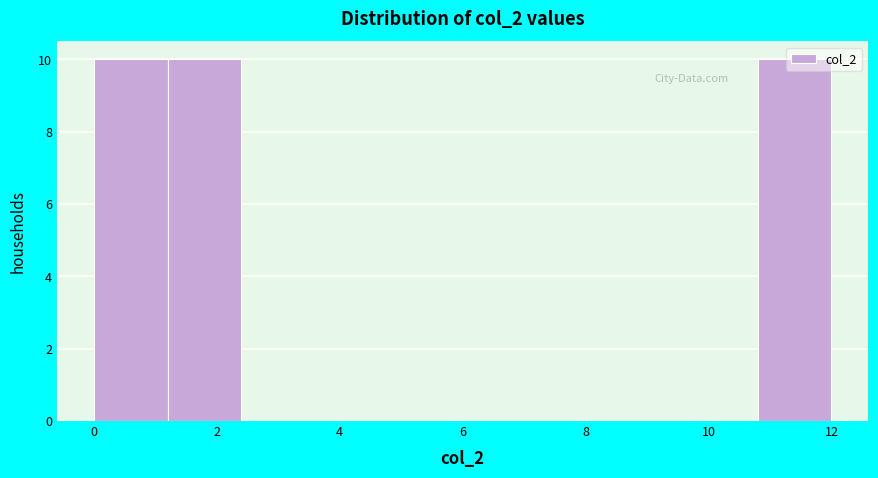

Reading left to right, transcribe this chart: for each bar, give the range it covers on the x-axis and its height. The values are not printed on the chart, so give them approximately, as read against the axis.

0.0 to 1.2: 10
1.2 to 2.4: 10
2.4 to 3.6: 0
3.6 to 4.8: 0
4.8 to 6.0: 0
6.0 to 7.2: 0
7.2 to 8.4: 0
8.4 to 9.6: 0
9.6 to 10.8: 0
10.8 to 12.0: 10